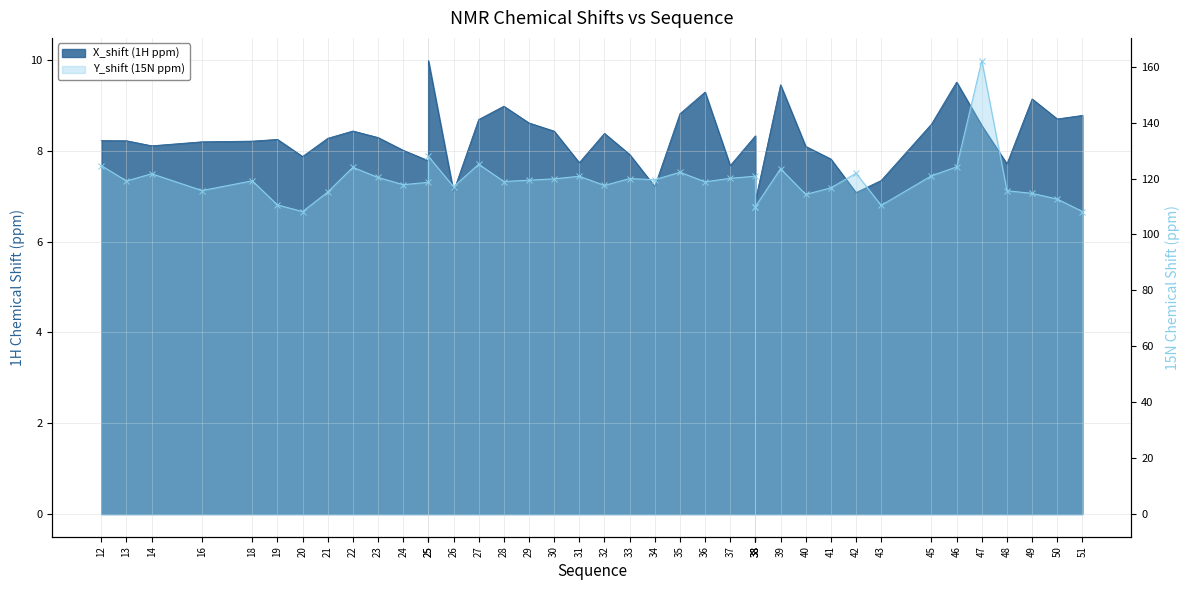

Reading left to right, list all the values displayed in this chart.

X_shift: 12=8.2	13=8.2	14=8.1	16=8.2	18=8.2	19=8.2	20=7.9	21=8.3	22=8.4	23=8.3	24=8.0	25=7.8	25=10.0	26=7.1	27=8.7	28=9.0	29=8.6	30=8.4	31=7.7	32=8.4	33=7.9	34=7.2	35=8.8	36=9.3	37=7.7	38=8.3	38=7.3	38=6.9	39=9.5	40=8.1	41=7.8	42=7.1	43=7.3	45=8.6	46=9.5	47=8.6	48=7.7	49=9.1	50=8.7	51=8.8
Y_shift: 12=124.6	13=119.1	14=121.7	16=115.7	18=119.2	19=110.6	20=108.2	21=115.2	22=124.0	23=120.4	24=117.8	25=118.7	25=127.9	26=117.1	27=125.1	28=118.9	29=119.4	30=119.9	31=120.8	32=117.5	33=120.0	34=119.6	35=122.3	36=118.8	37=120.1	38=120.8	38=110.0	38=110.0	39=123.5	40=114.3	41=116.7	42=121.9	43=110.4	45=121.0	46=124.2	47=162.2	48=115.6	49=114.7	50=112.7	51=108.2